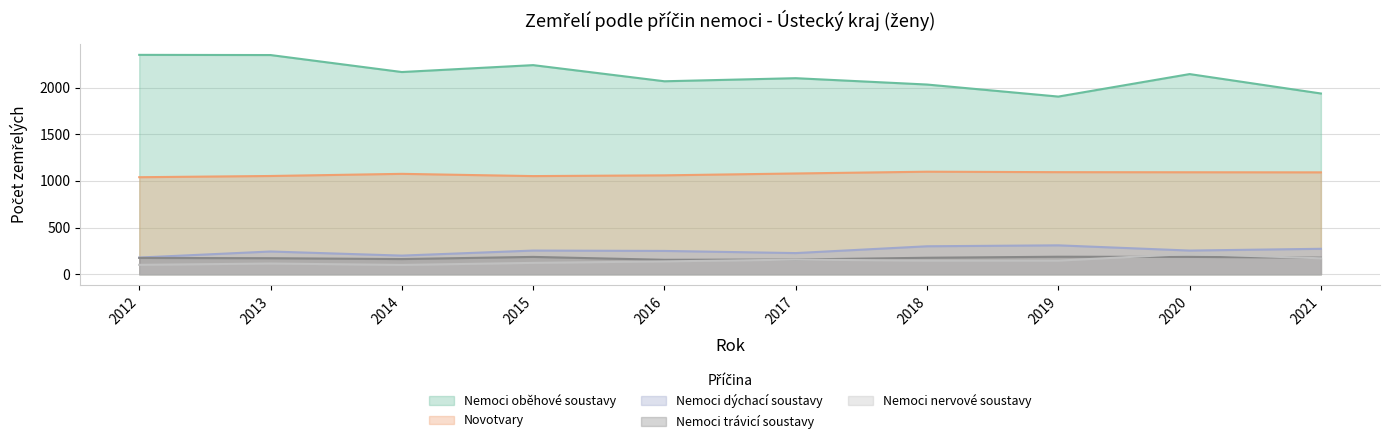

How many lines are shown in the chart?

5